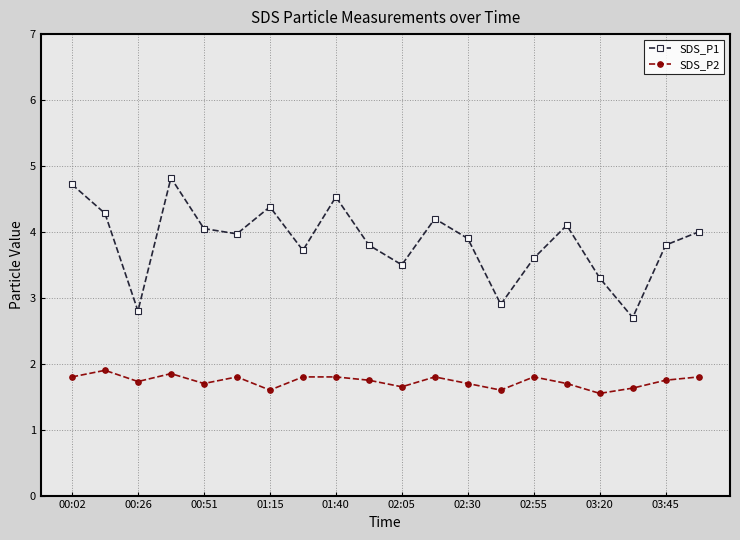

Does the chart display data point markers on the line(s)?

Yes